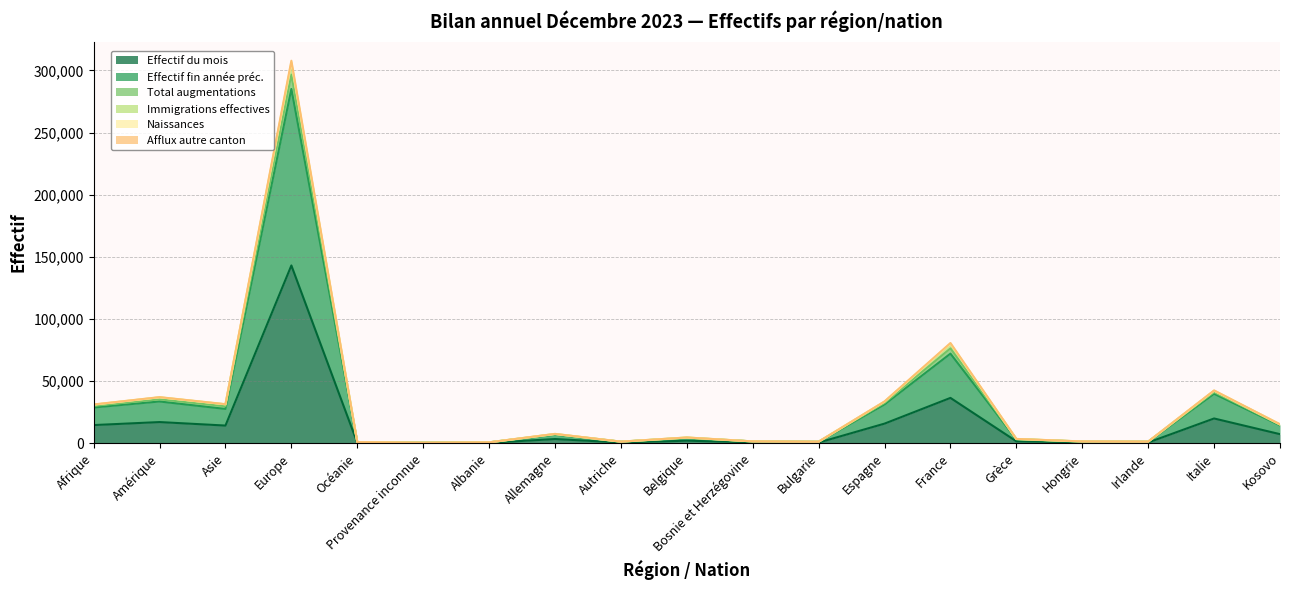

True or false: Effectif du mois and Naissances cross at least once.

False